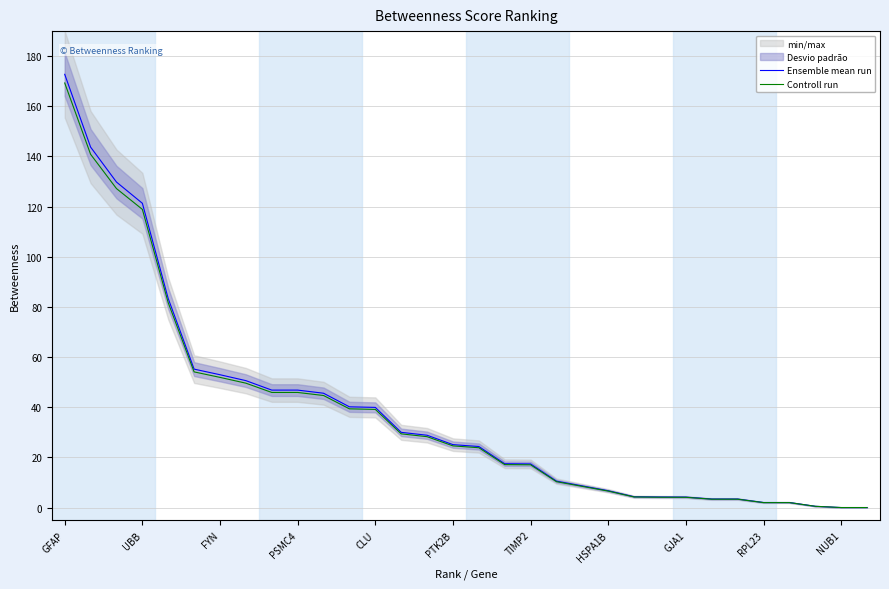

What position from the right is GFAP?

32